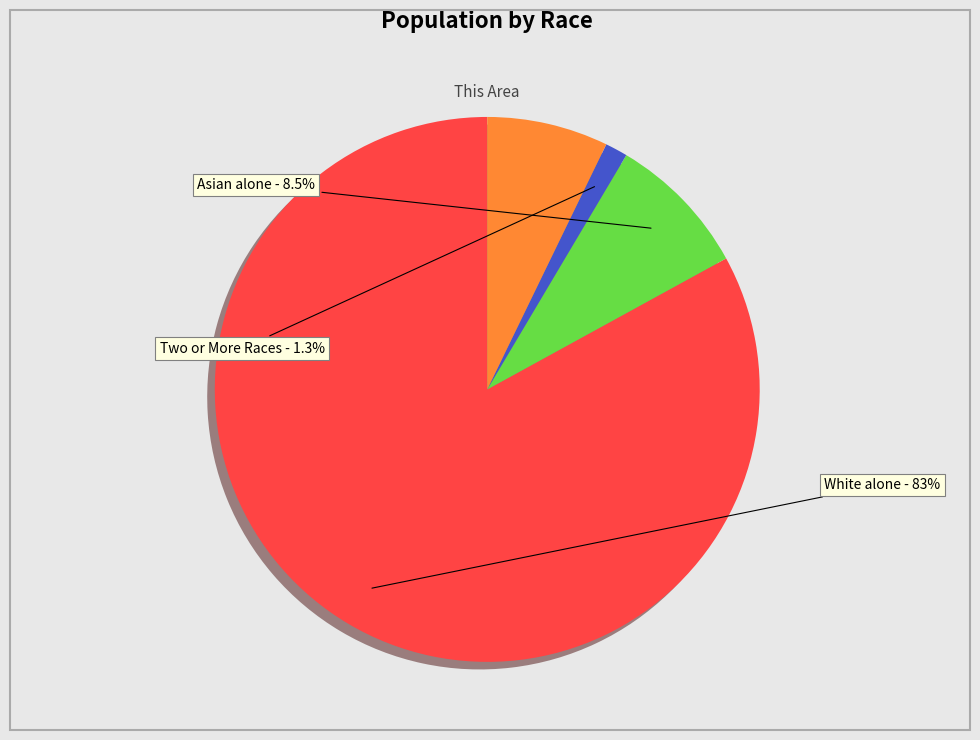

Does any single category account for the majority?

Yes